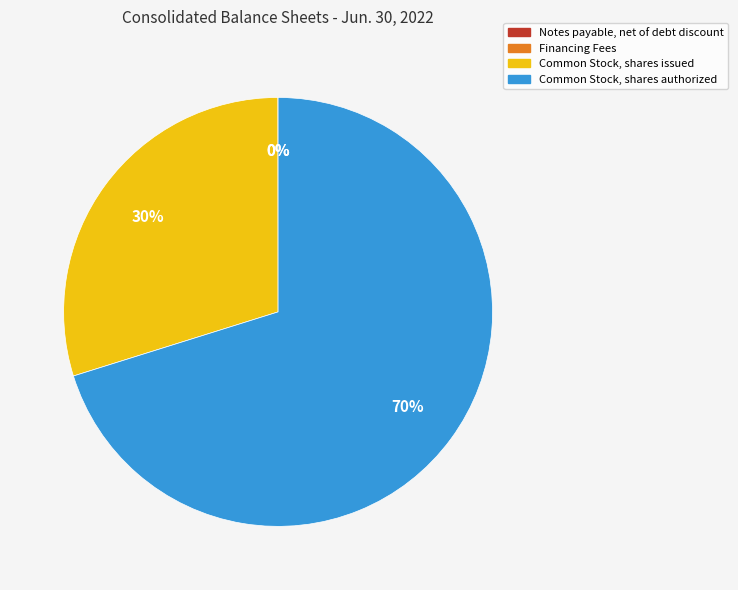

Which has a higher value, Common Stock, shares issued or Common Stock, shares authorized?

Common Stock, shares authorized